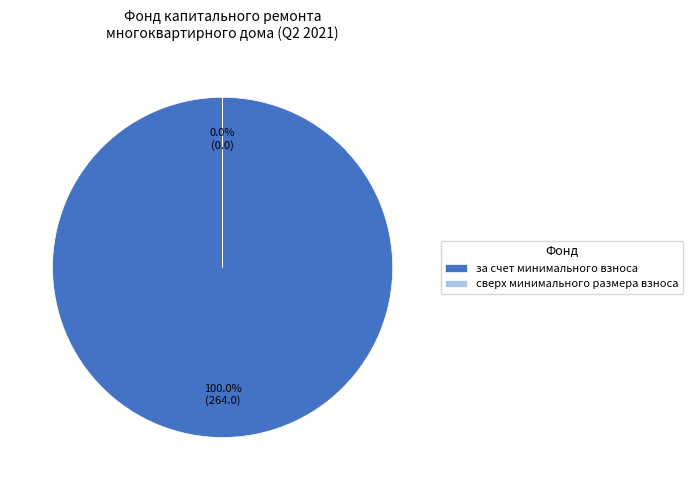

What percentage is the за счет минимального взноса slice, to the nearest percent?

100%